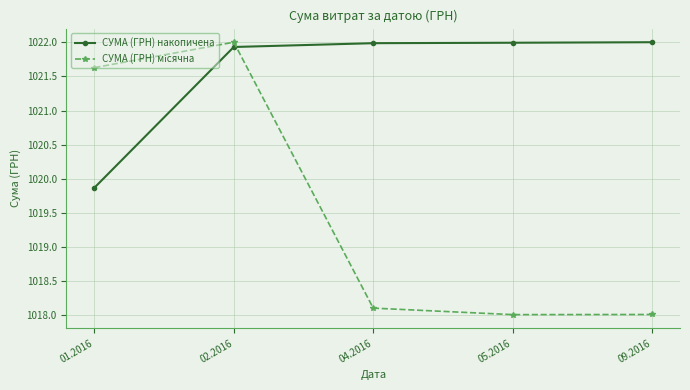

What is the spread (max minus min) of values at 05.2016?

4.0